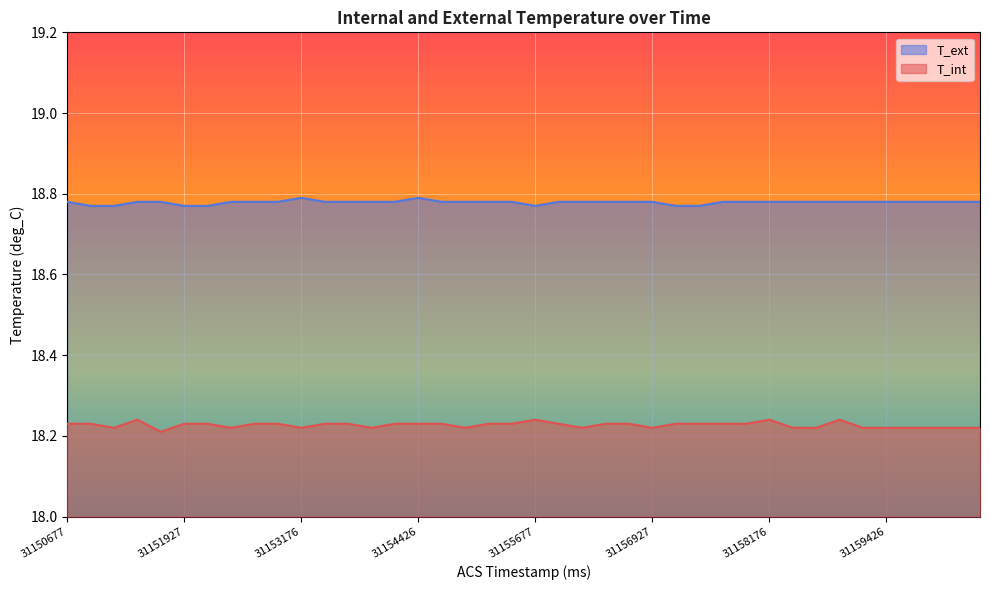

What is the value of the T_ext point at the 3rd from the left?

18.8